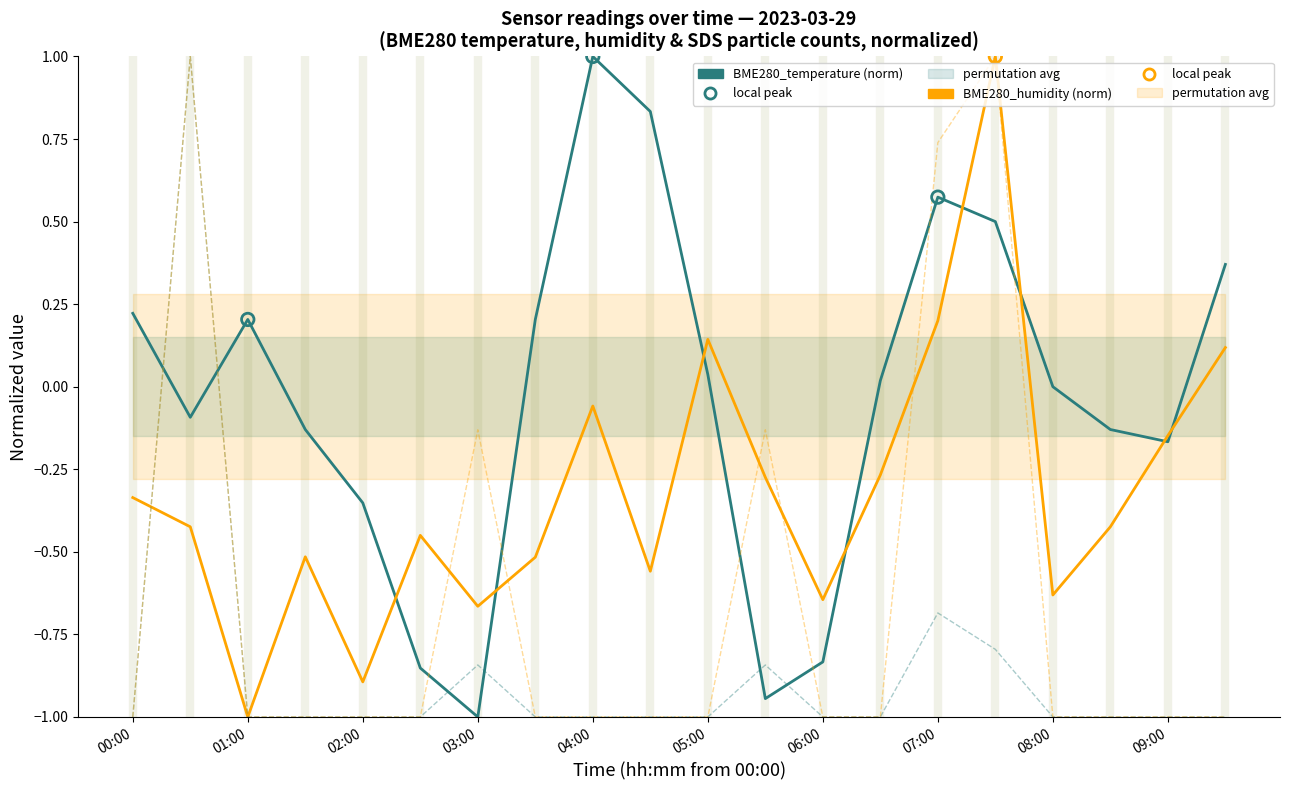

Which series reaches the maximum Y coordinate?

BME280_temperature (norm)